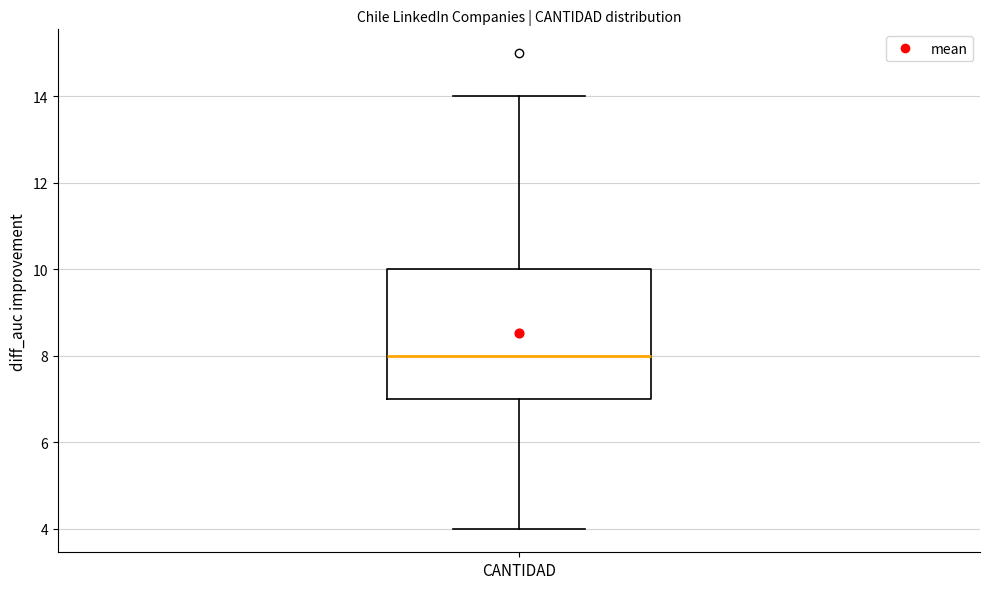

Transcribe this box plot: give where the median line is, the range the box spans, and where the two whiskers end, as read against the y-axis. The values are not printed on the chart, so give them approximately, as read against the axis.

median 8, box 7 to 10, whiskers 4 to 14